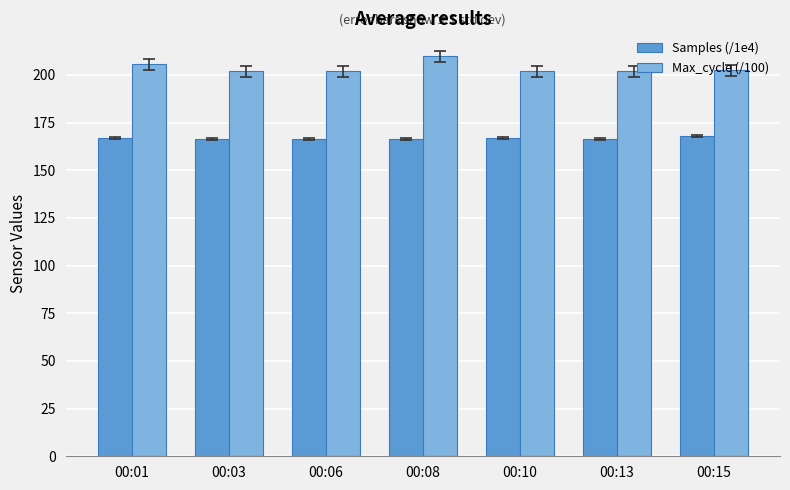

At which label is Max_cycle (/100) closest to 205?

00:01